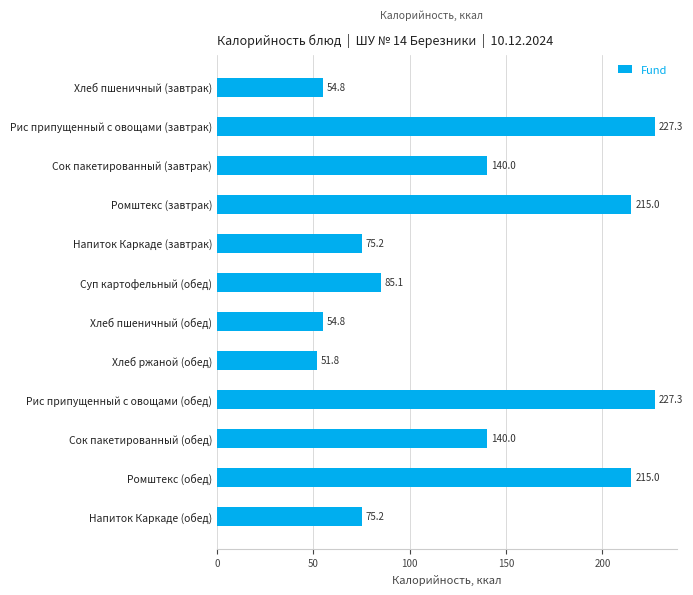

Read the value at Рис припущенный с овощами (обед).

227.3